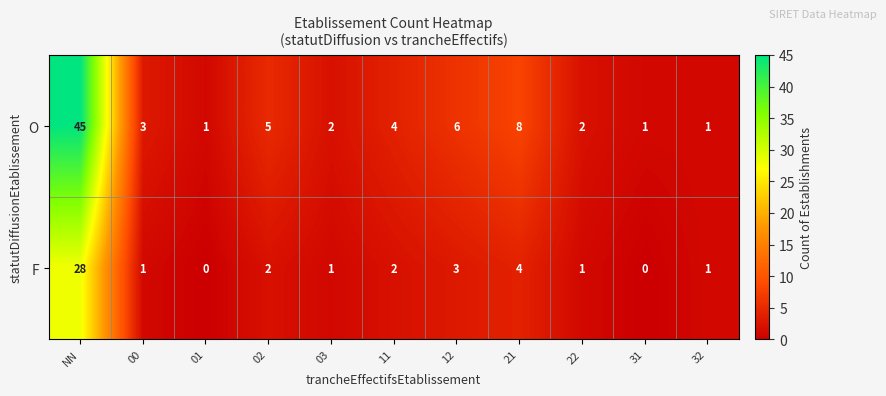

At how many categories does at least one series exceed 42?

1